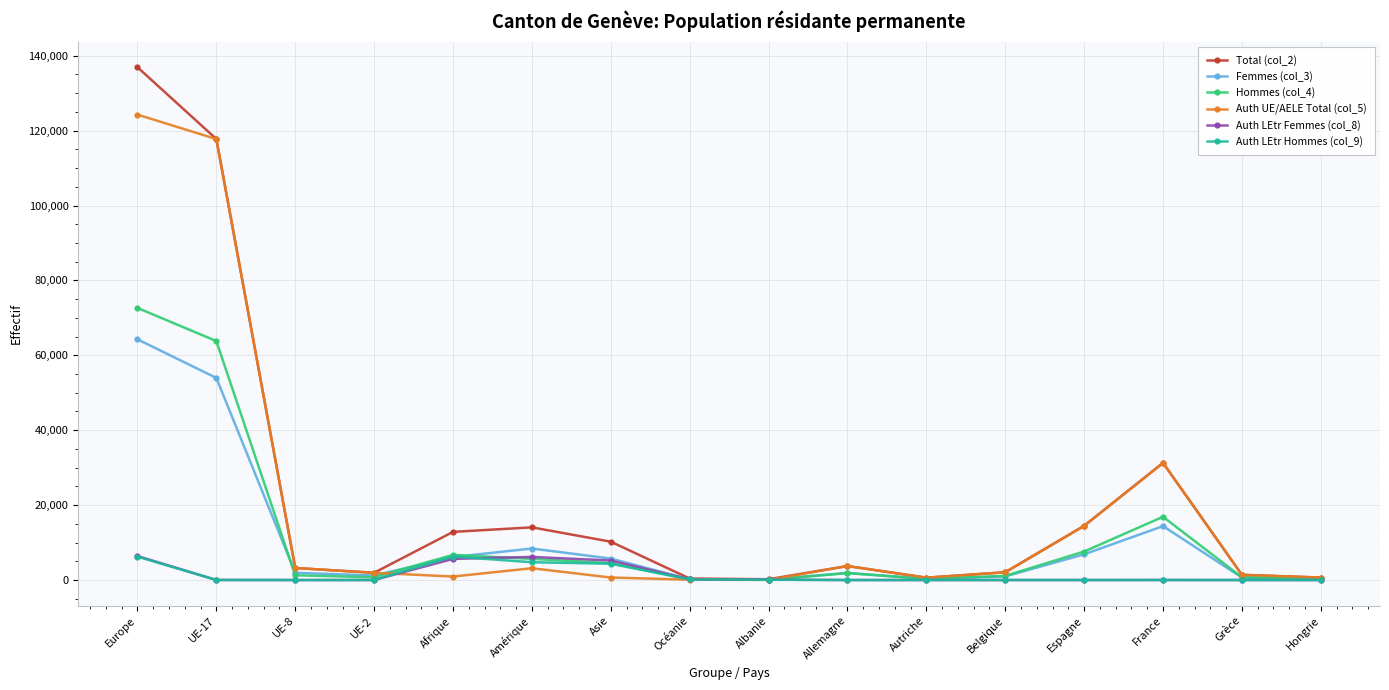

True or false: Femmes (col_3) has a value of 25119 at Europe.

False